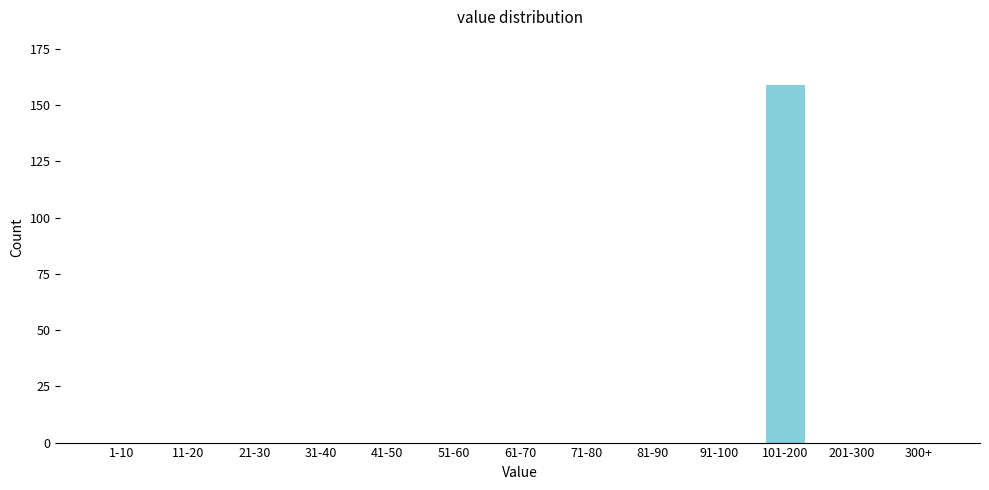

Reading left to right, list all the values displayed in this chart.

1-10=0	11-20=0	21-30=0	31-40=0	41-50=0	51-60=0	61-70=0	71-80=0	81-90=0	91-100=0	101-200=159	201-300=0	300+=0